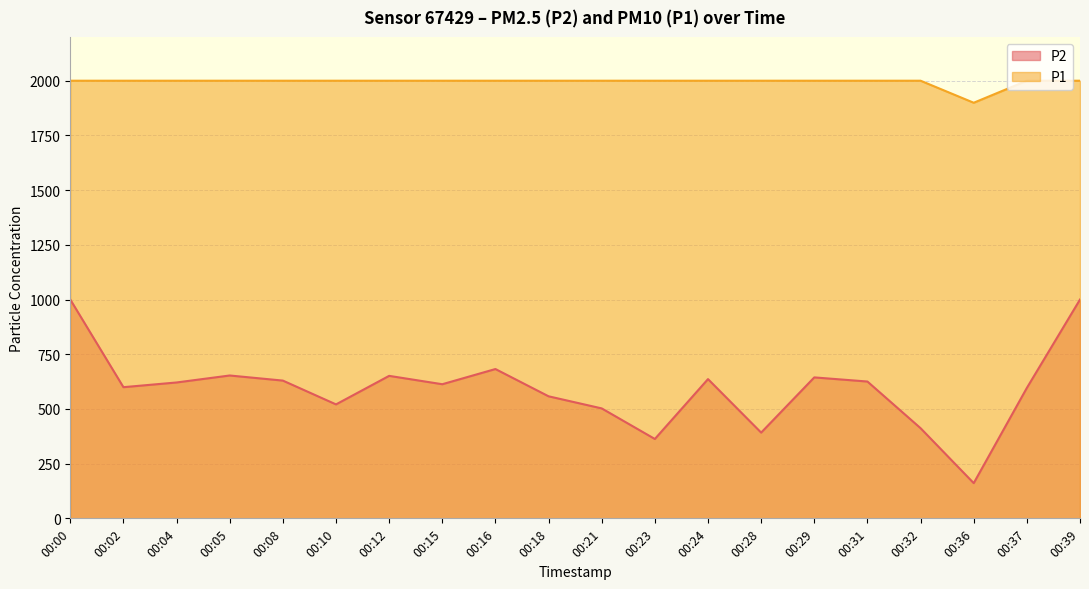

True or false: P1 has a value of 2861.6 at 00:05.

False